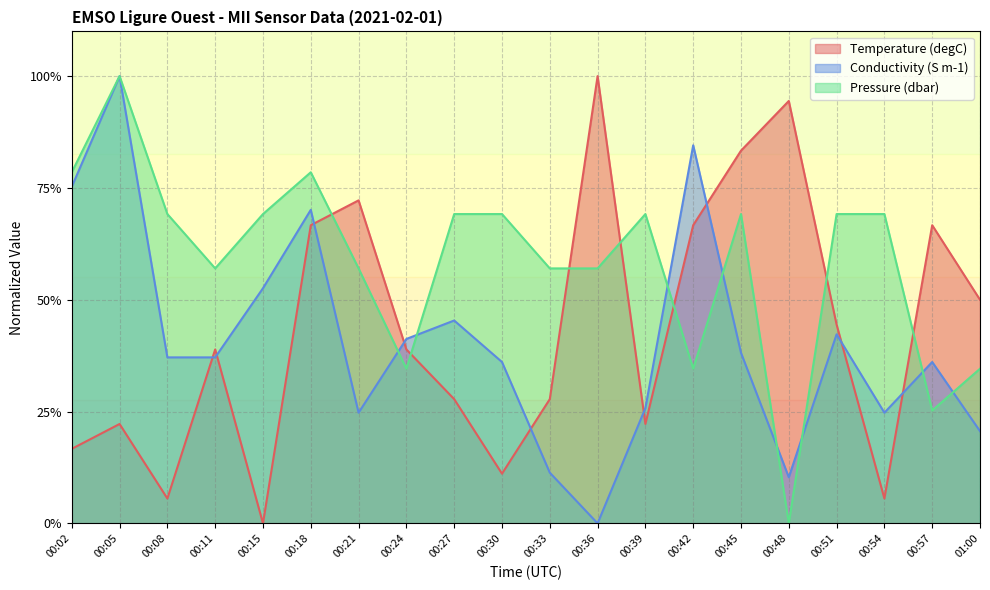

What are all the series names shown in the legend?

Temperature (degC), Conductivity (S m-1), Pressure (dbar)